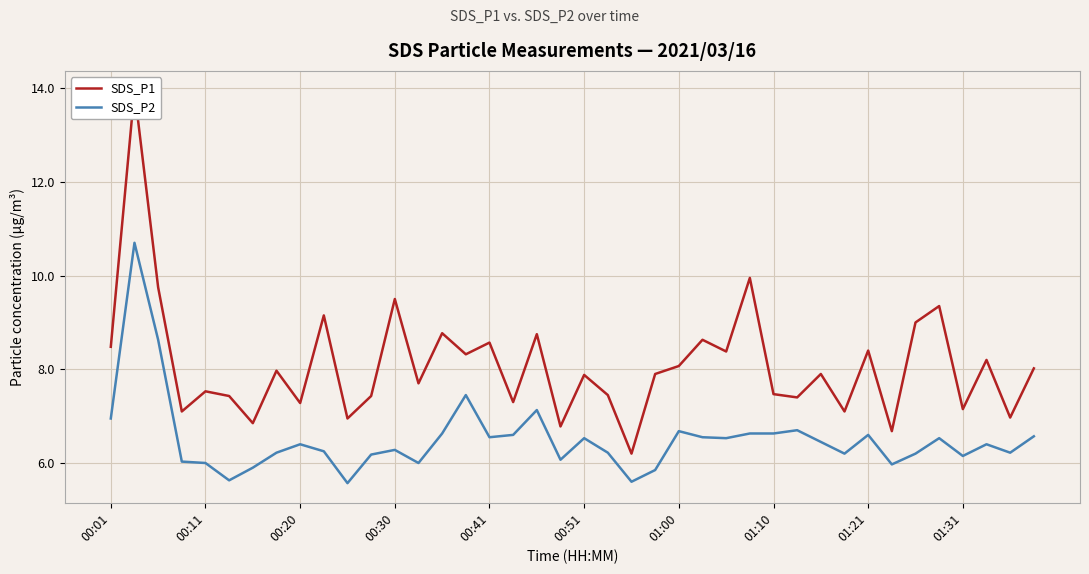

At how many categories does at least one series exceed 6?

40